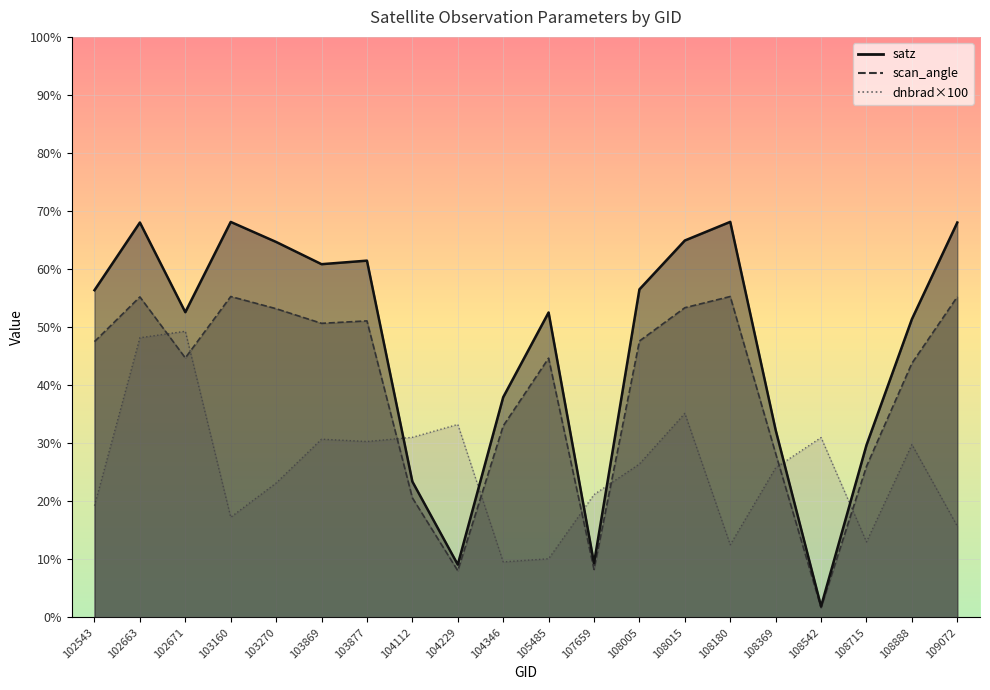

Count the number of data series in this chart.

3